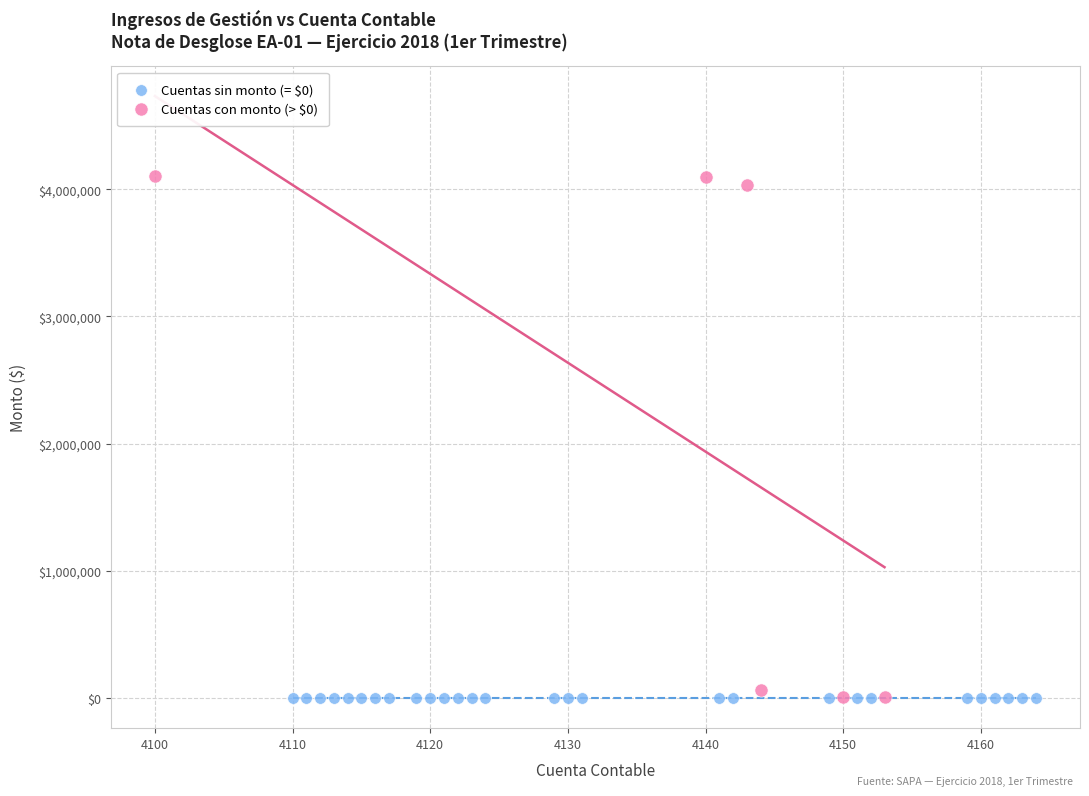

Which series reaches the maximum Y coordinate?

Cuentas con monto (> $0)